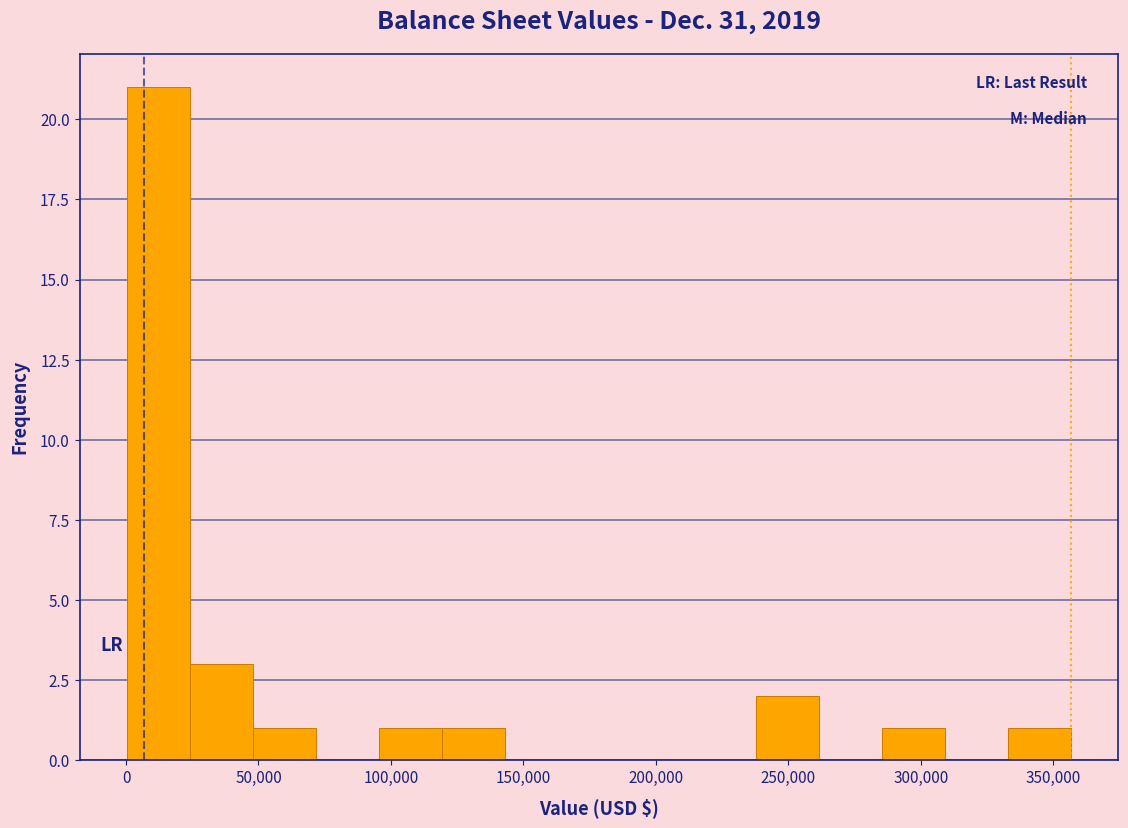

Reading left to right, transcribe this chart: for each bar, give the range it covers on the x-axis and its height. Neither the bar edges nor the heights are printed on the chart, so give them approximately, as read against the axes.

0 to 25000: 21
25000 to 50000: 3
50000 to 70000: 1
70000 to 95000: 0
95000 to 120000: 1
120000 to 145000: 1
145000 to 165000: 0
165000 to 190000: 0
190000 to 215000: 0
215000 to 240000: 0
240000 to 260000: 2
260000 to 285000: 0
285000 to 310000: 1
310000 to 335000: 0
335000 to 355000: 1